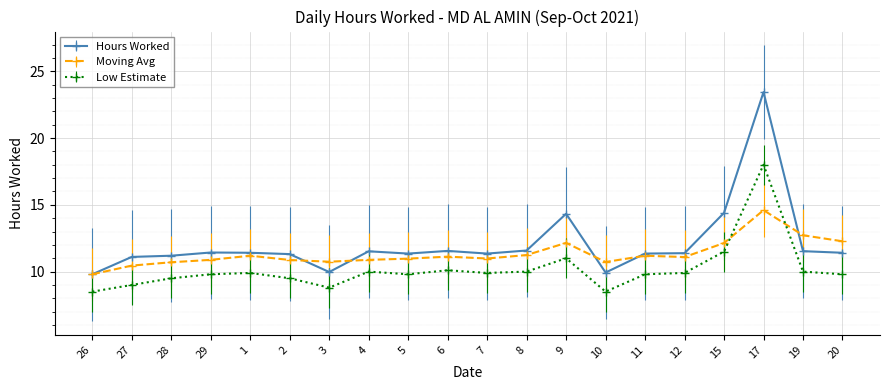

What is the highest value of the Low Estimate series?

18.0